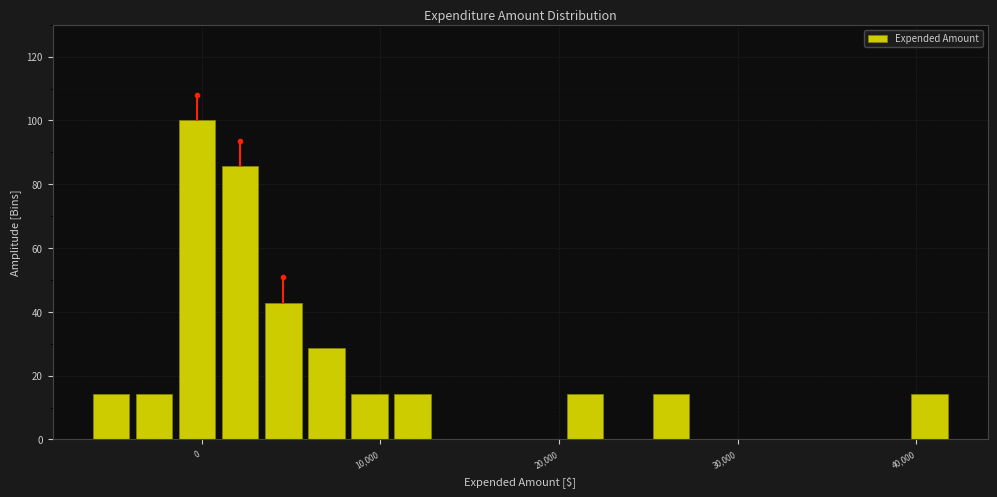

Around what value on the x-axis is the tallest bar? Give the approximate position of its centre, as read against the axis.

0